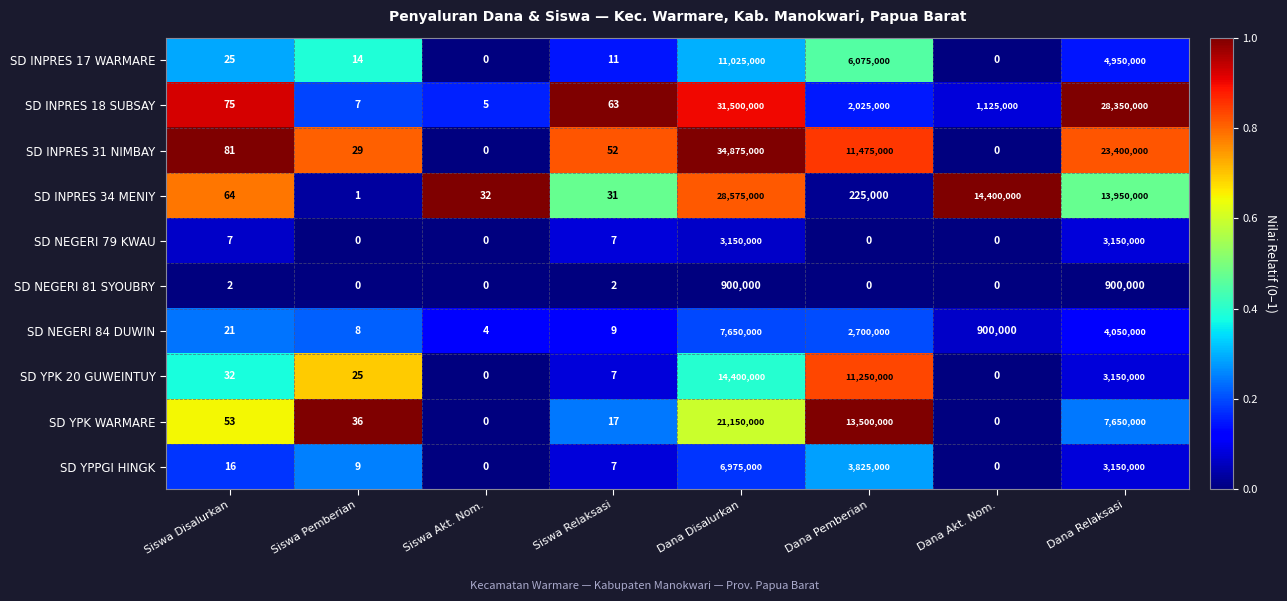

Is the value of SD YPPGI HINGK at Siswa Disalurkan greater than the value of SD INPRES 17 WARMARE at Siswa Akt. Nom.?

Yes